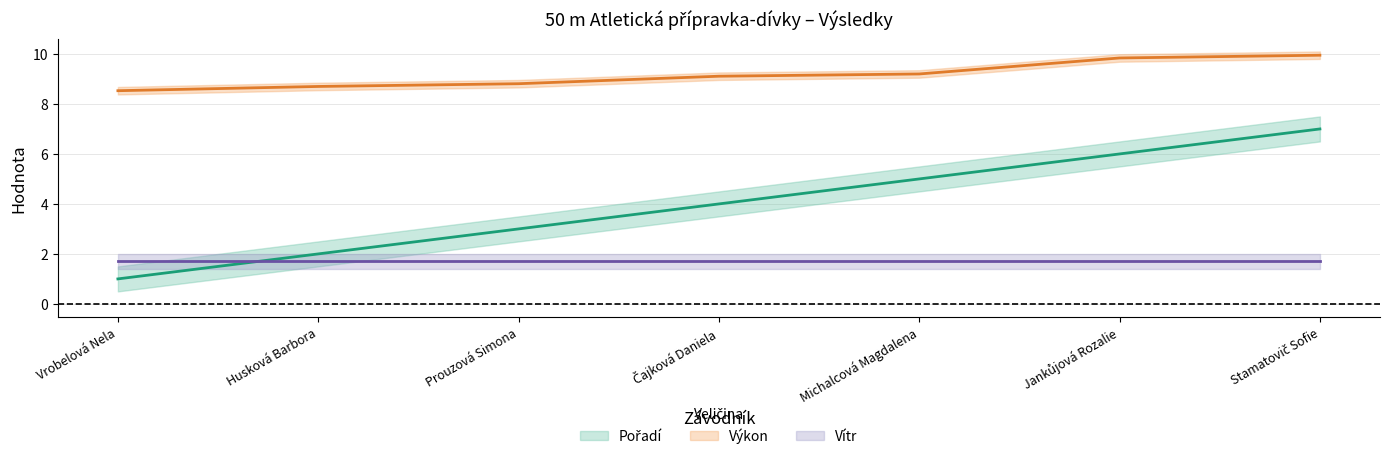

What value does the Výkon series have at Stamatovič Sofie?

9.9